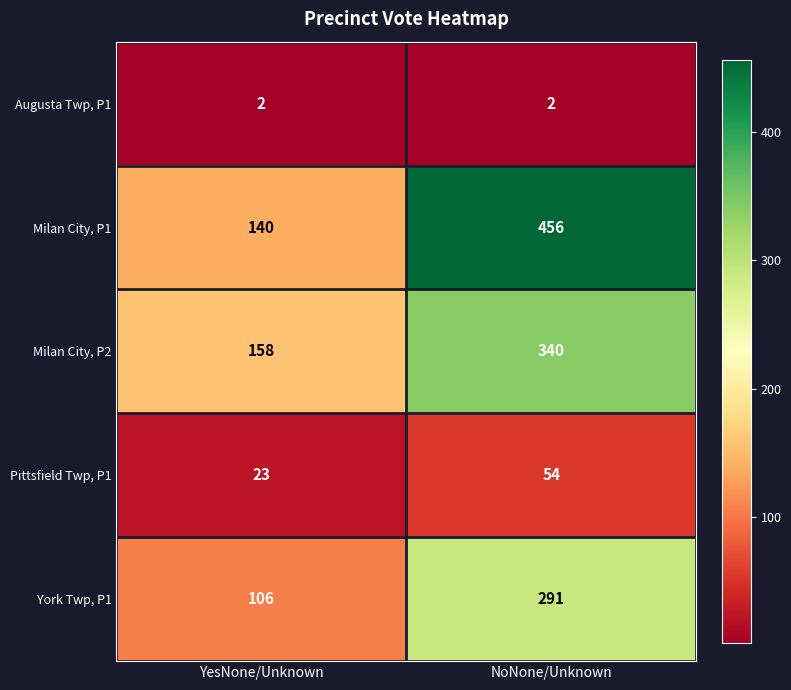

What is the average value of the Milan City, P2 series?

249